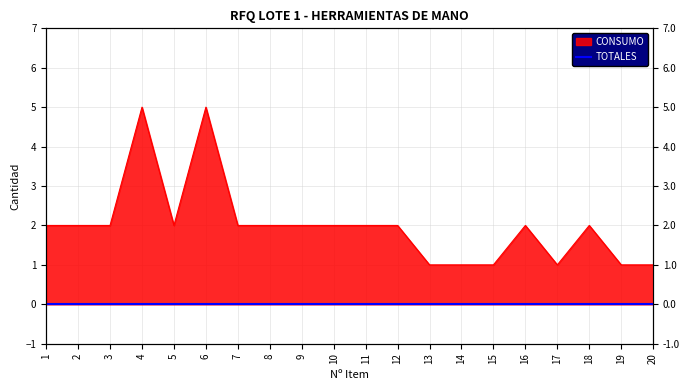

What is the minimum value shown in the chart?

1